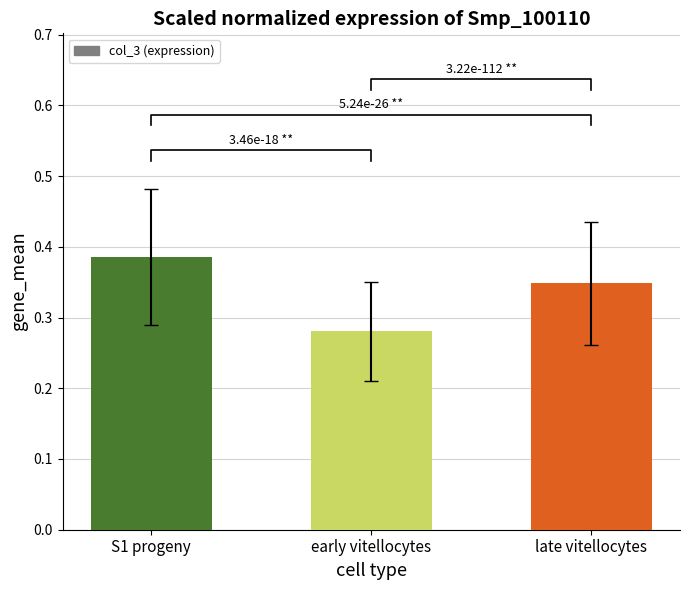

What is the difference between the maximum and minimum values?

0.1